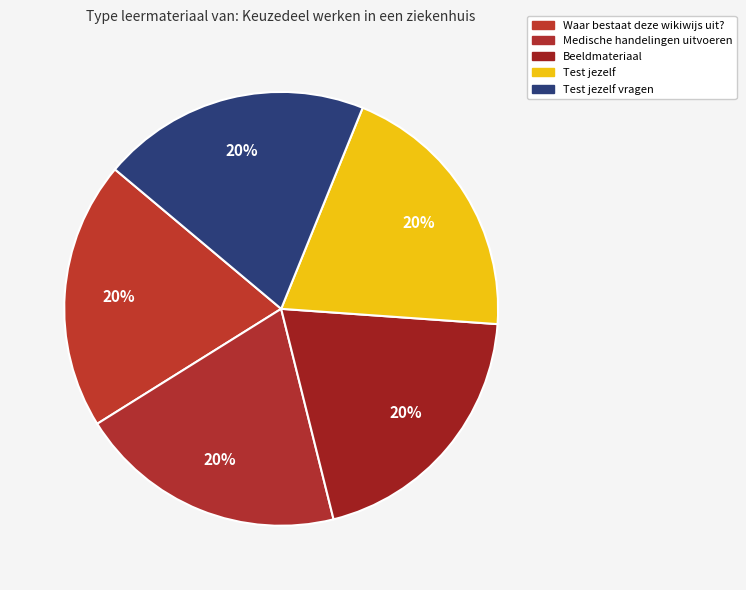

Rank the categories by value from lowest to highest.

Test jezelf, Beeldmateriaal, Medische handelingen uitvoeren, Waar bestaat deze wikiwijs uit?, Test jezelf vragen